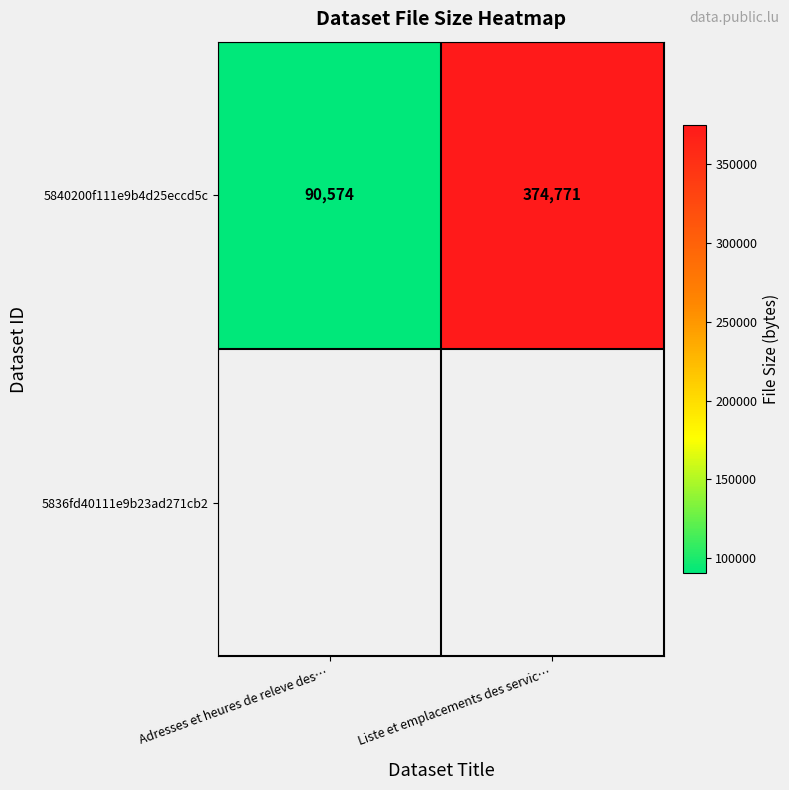

Reading left to right, list all the values displayed in this chart.

Adresses et heures de releve des…=90574	Liste et emplacements des servic…=374771